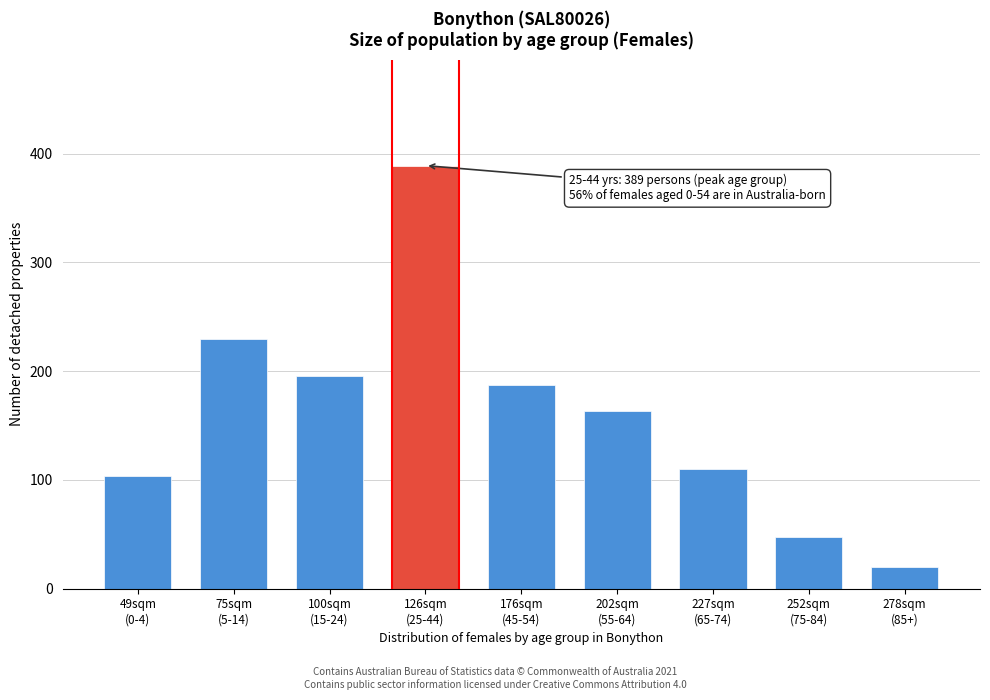

Reading left to right, what are all the values shown in this chart?

104	230	196	389	187	163	110	48	20